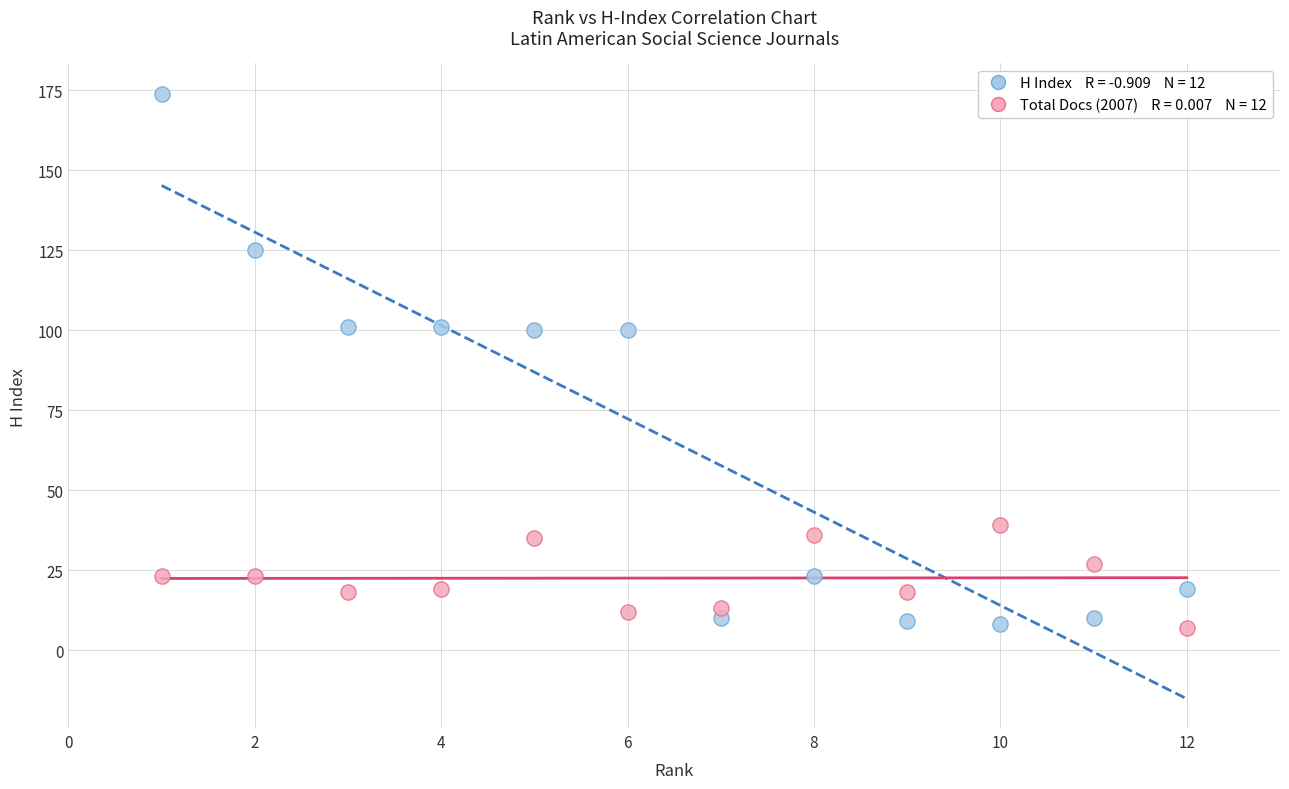

Across all data points, what is the range of Y values (max minus min)?

167